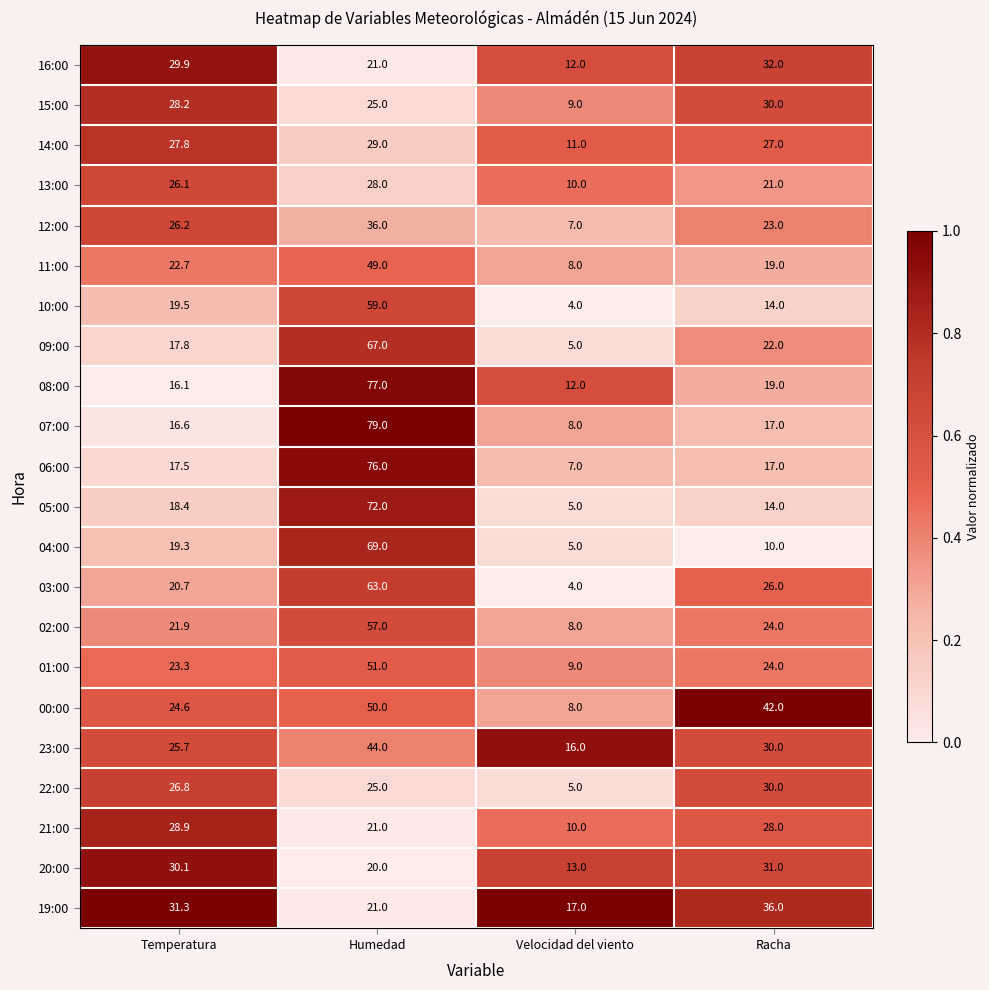

Rank the categories by 22:00 value from lowest to highest.

Velocidad del viento, Humedad, Temperatura, Racha